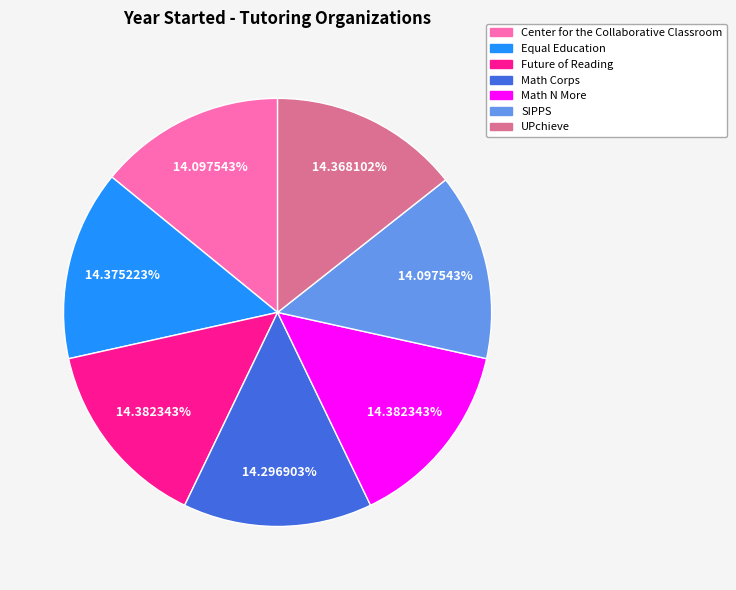

What percentage is the Center for the Collaborative Classroom slice, to the nearest percent?

14%